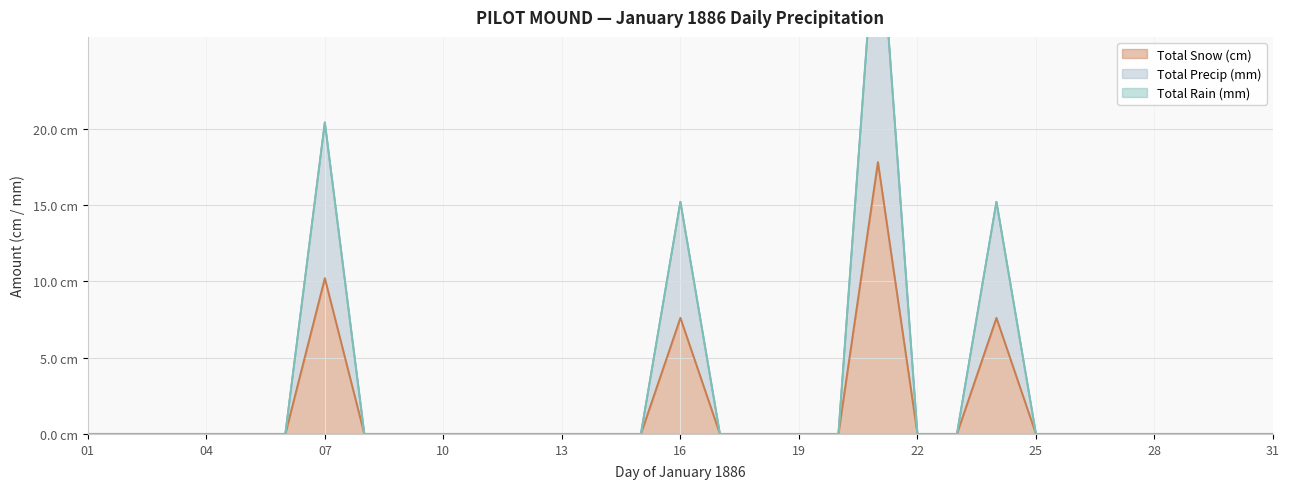

True or false: Total Precip (mm) and Total Snow (cm) cross at least once.

False